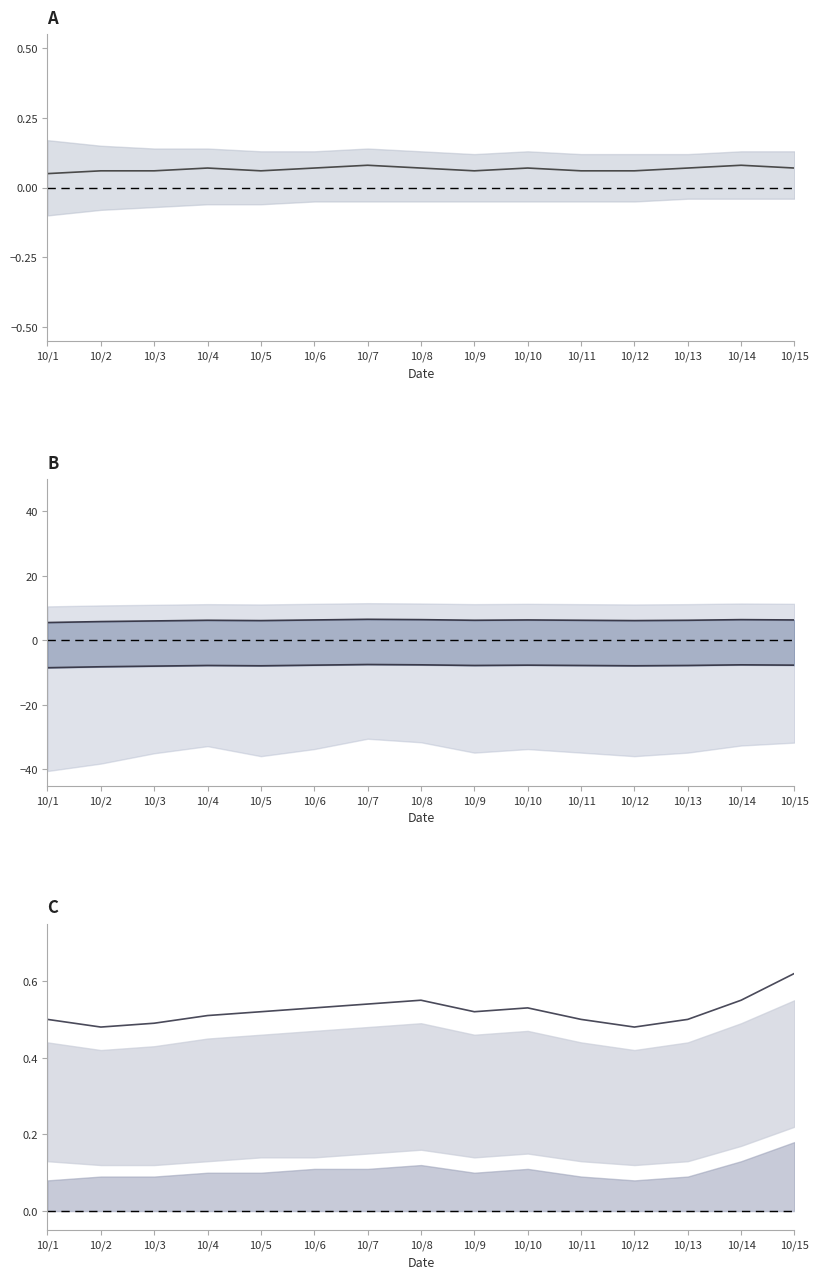

What is the value of the Upper mean point at the 3rd from the left?

6.0